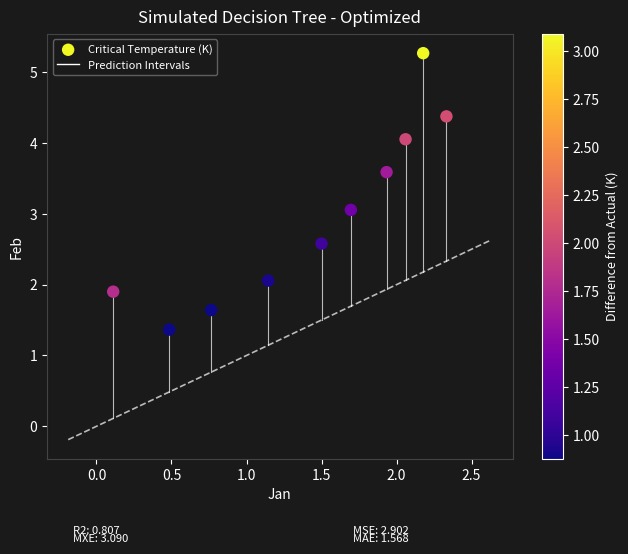

What is the average Y value?

3.0